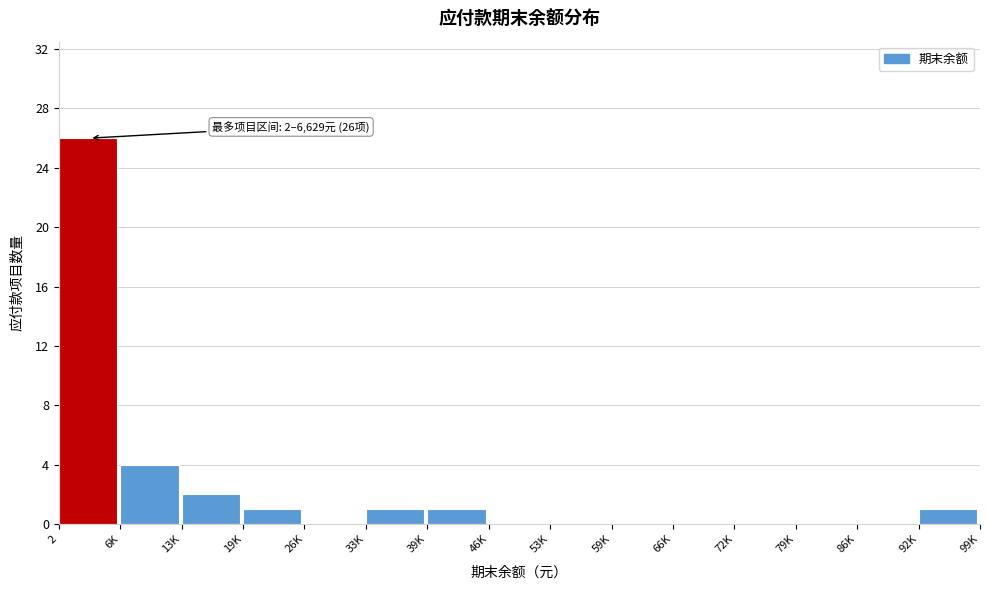

Reading left to right, transcribe all the data shown in this chart.

2=26	6K=4	13K=2	19K=1	26K=0	33K=1	39K=1	46K=0	53K=0	59K=0	66K=0	72K=0	79K=0	86K=0	92K=1